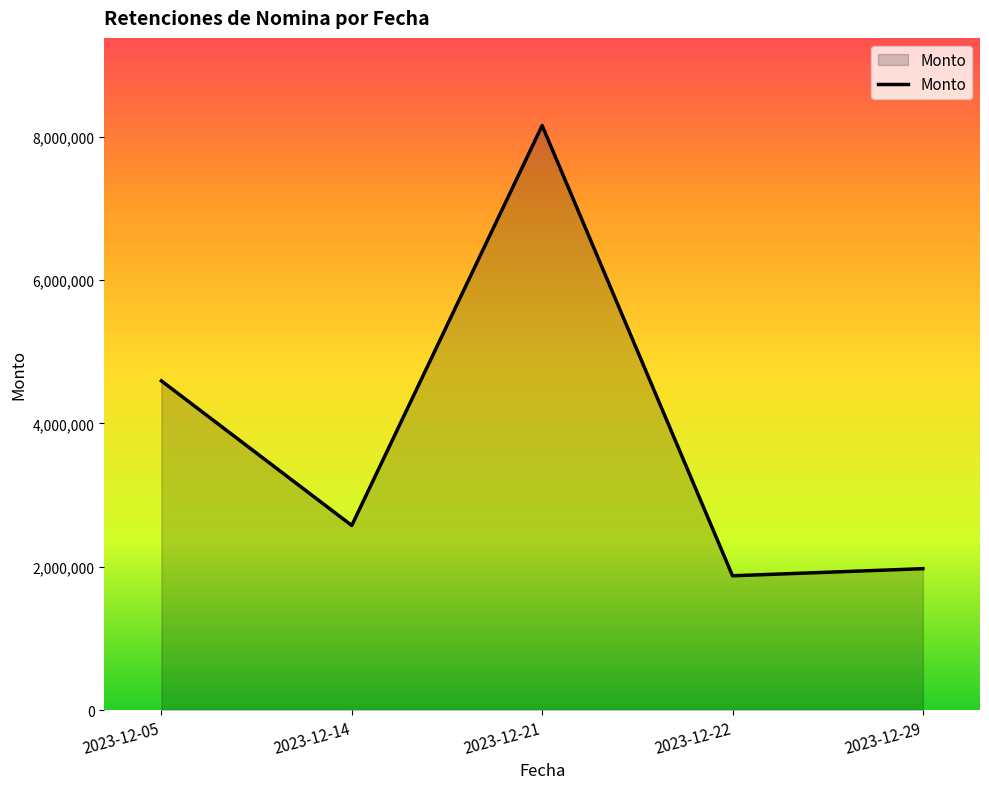

How many lines are shown in the chart?

1